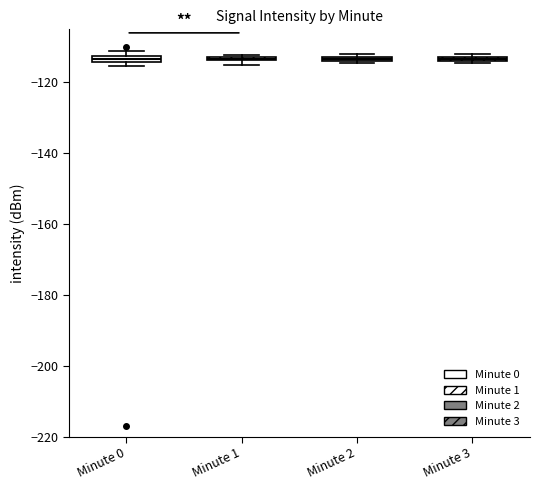

Where is the upper edge of the box for Minute 3 on the y-axis? The values are not printed on the chart, so give them approximately, as read against the axis.

-112